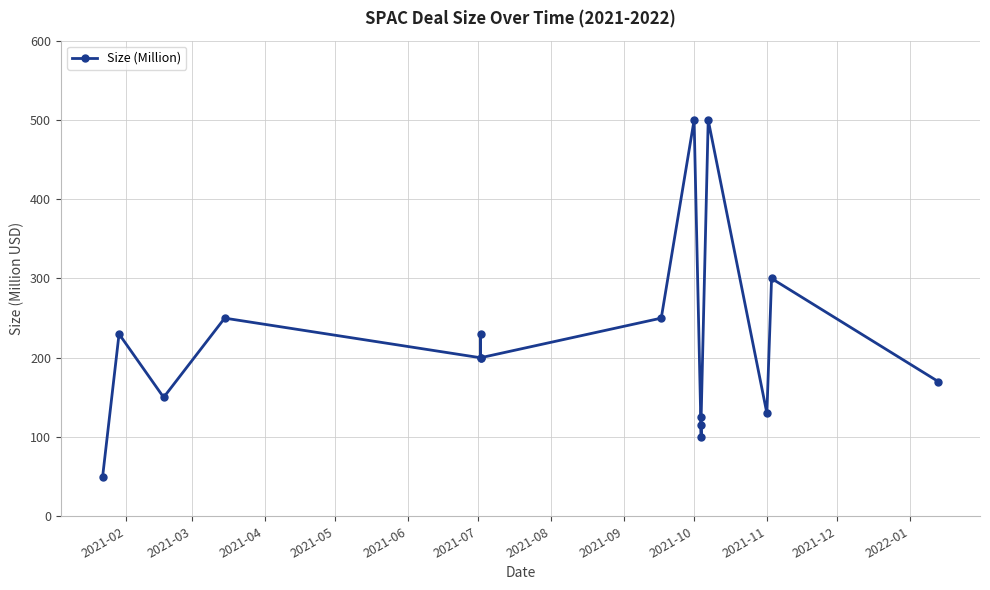

What is the difference between the maximum and minimum values?

450